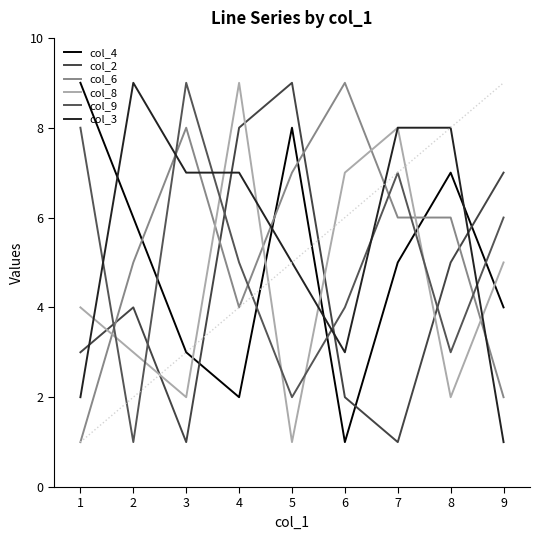

What is the total value across all series at 4?

35